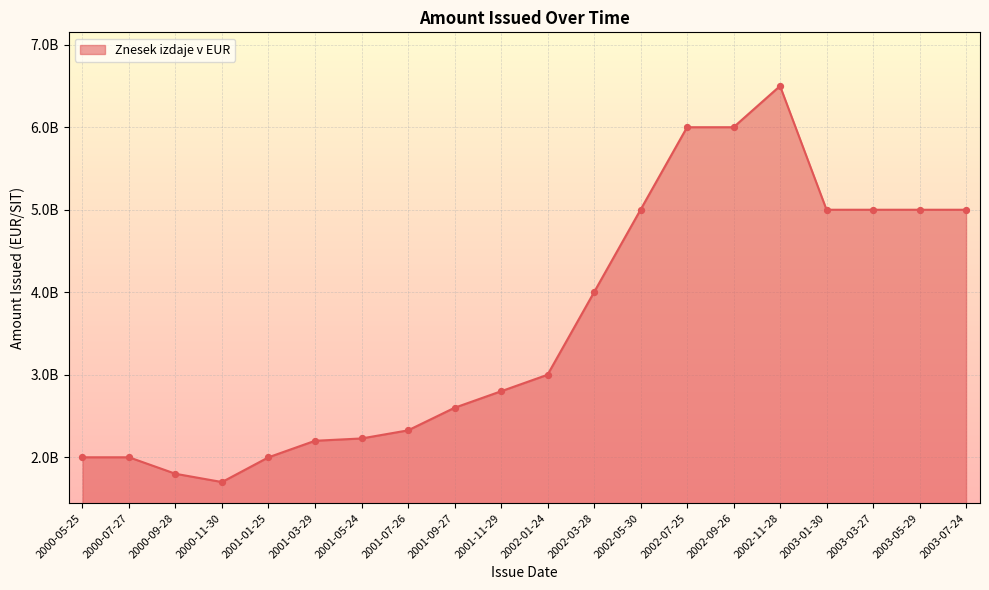

Which has a higher value, 2003-05-29 or 2002-05-30?

2003-05-29